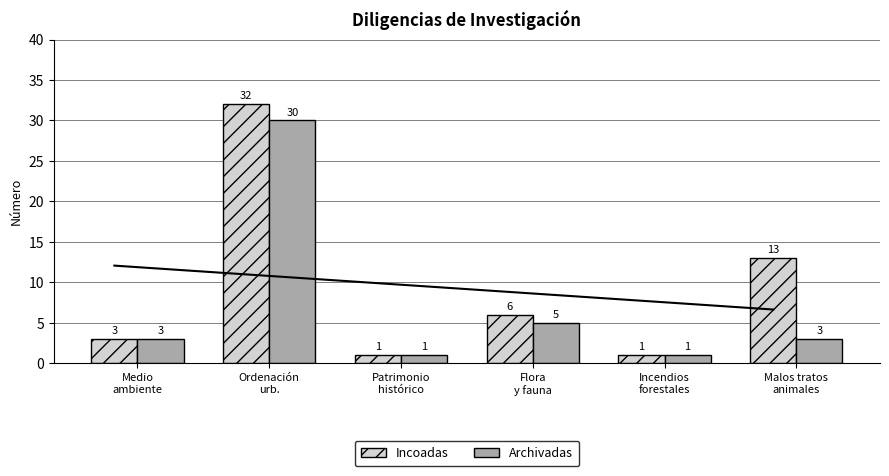

How many series are shown in this chart?

2